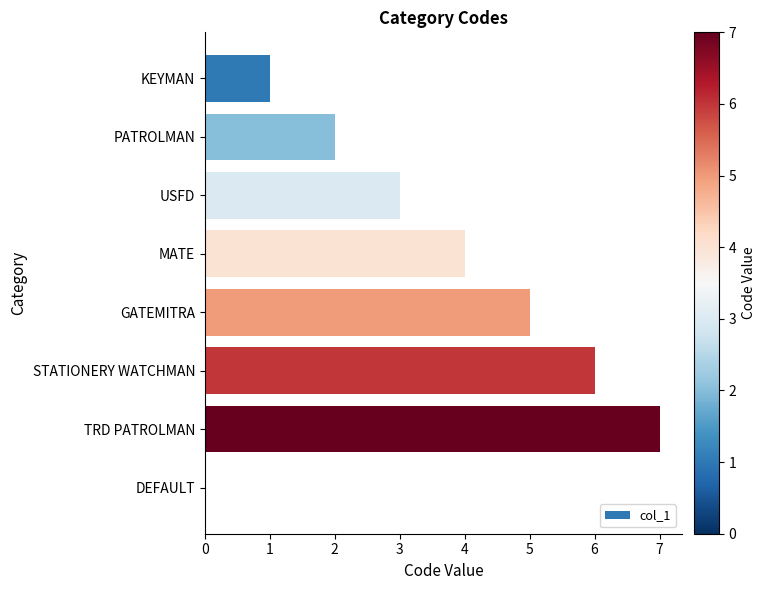

What is the maximum value shown in the chart?

7